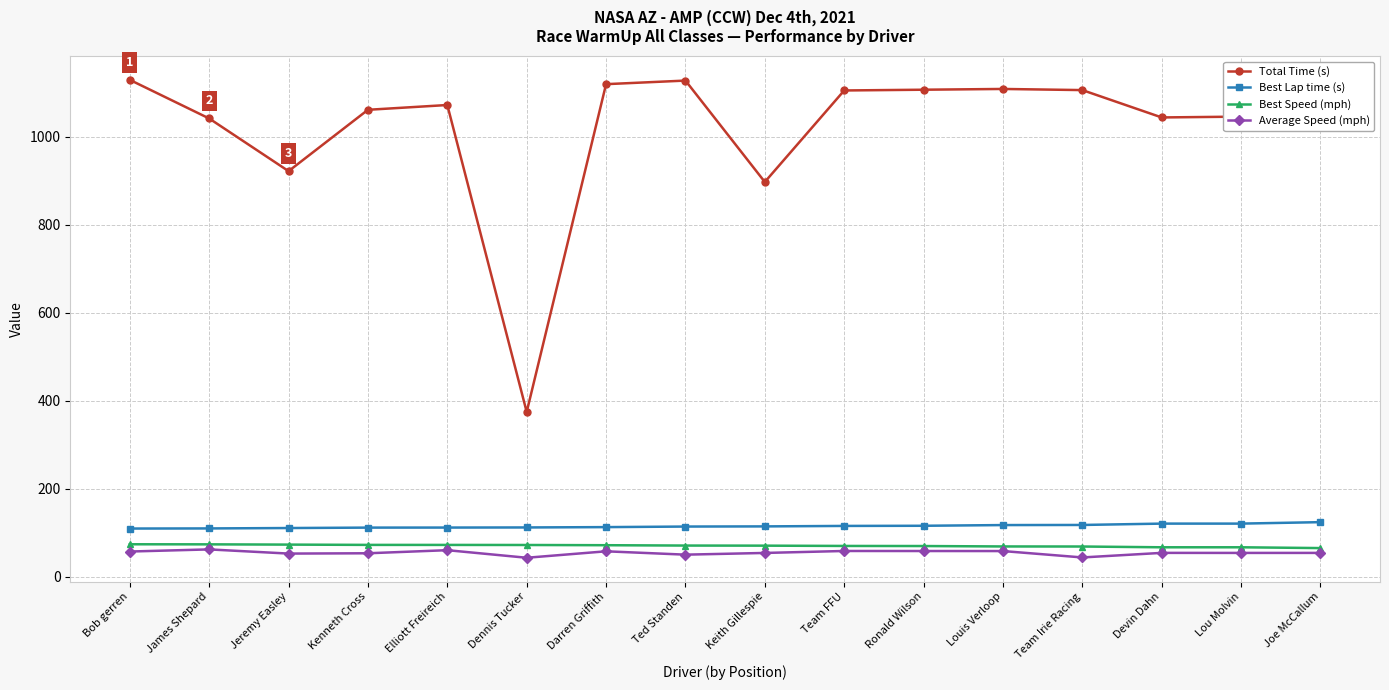

True or false: Best Speed (mph) and Total Time (s) intersect in this chart.

False